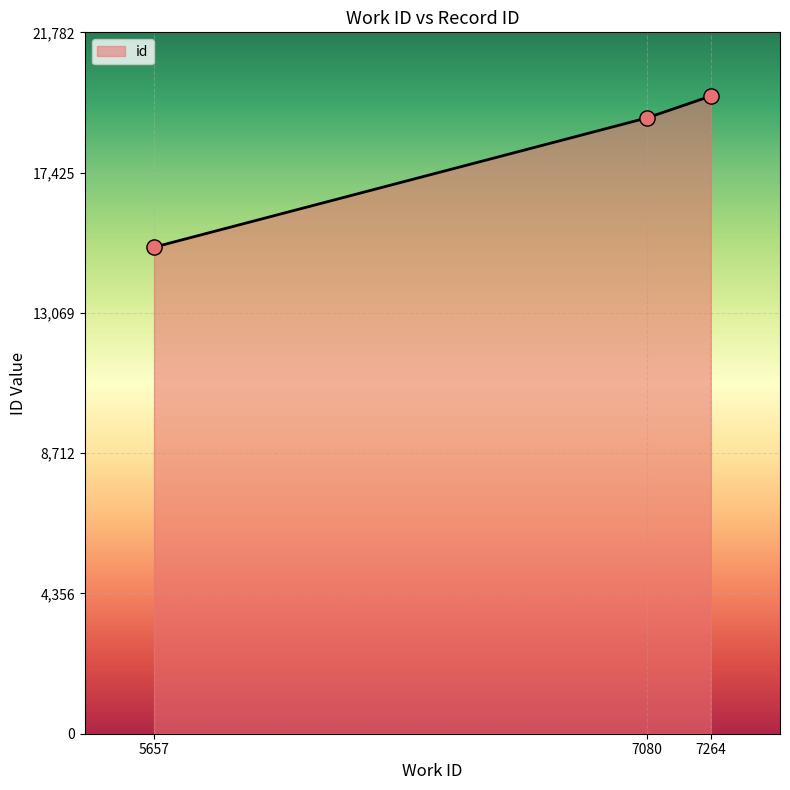

Approximately how many times larger is the value at 5657 compared to 7264?

0.8